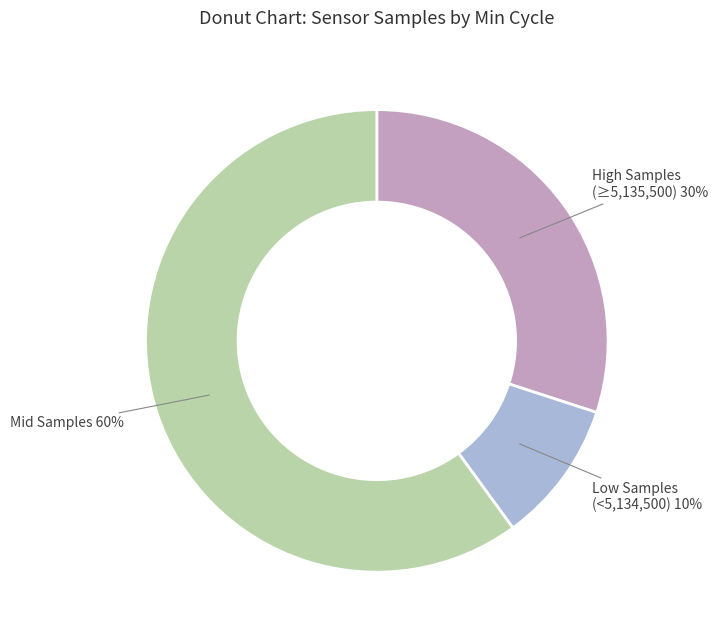

What is the smallest slice in the pie chart?

Low Samples (<5,134,500)